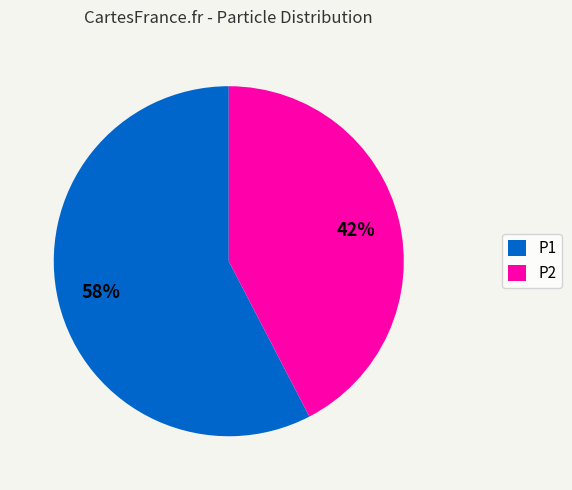

Do P1 and P2 together represent more than half of the pie?

Yes